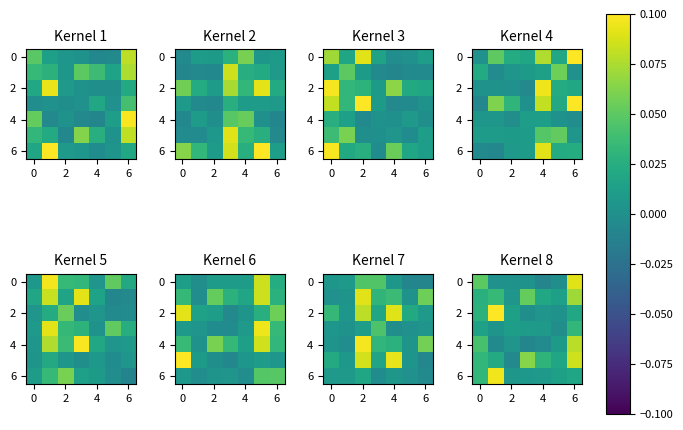

The 4 series shows 0.0 at 6. True or false?

False